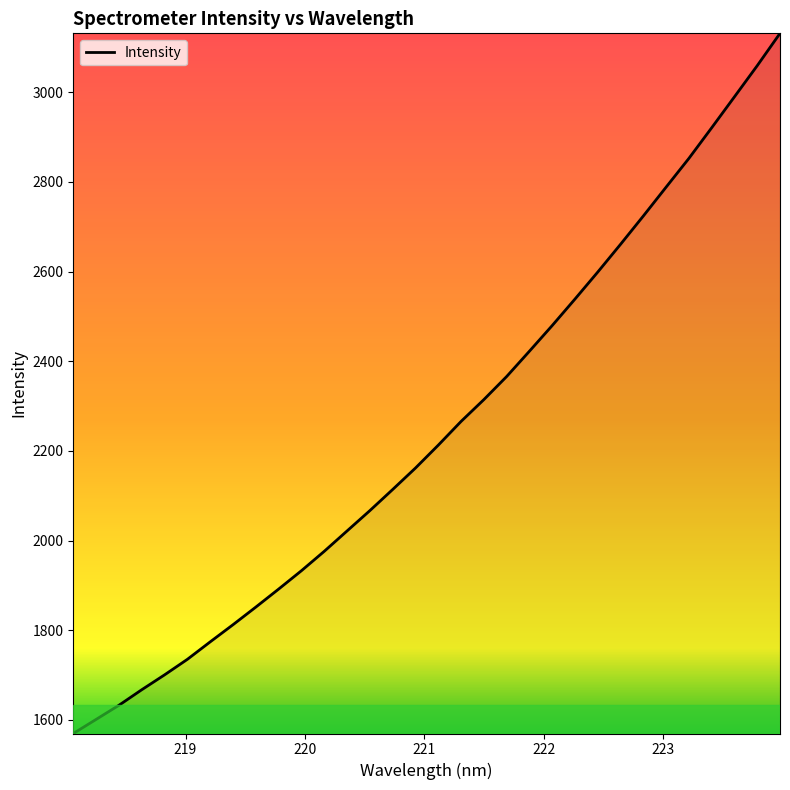

What is the greatest value displayed?

3131.6